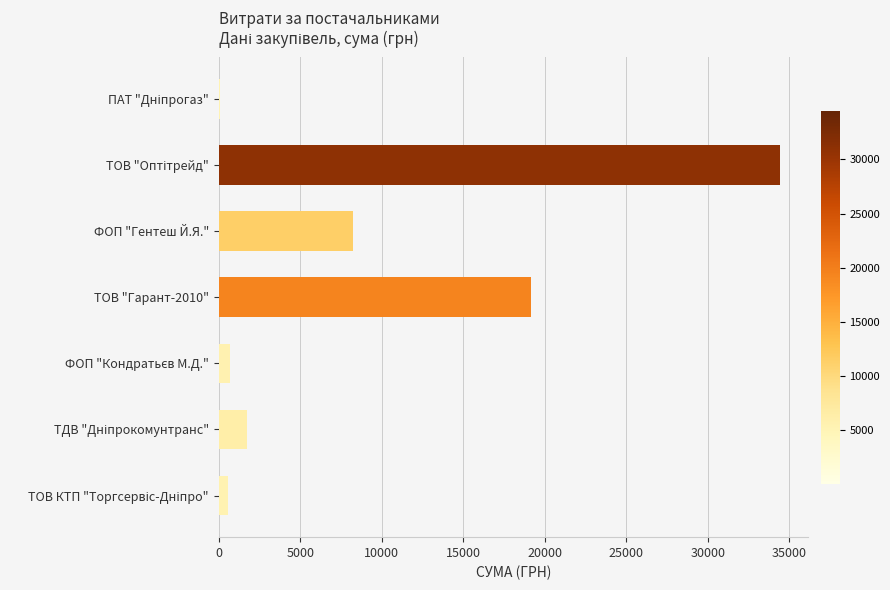

Reading left to right, what are all the values shown in this chart?

104.5	34447.0	8261.0	19164.0	718.0	1724.6	548.0